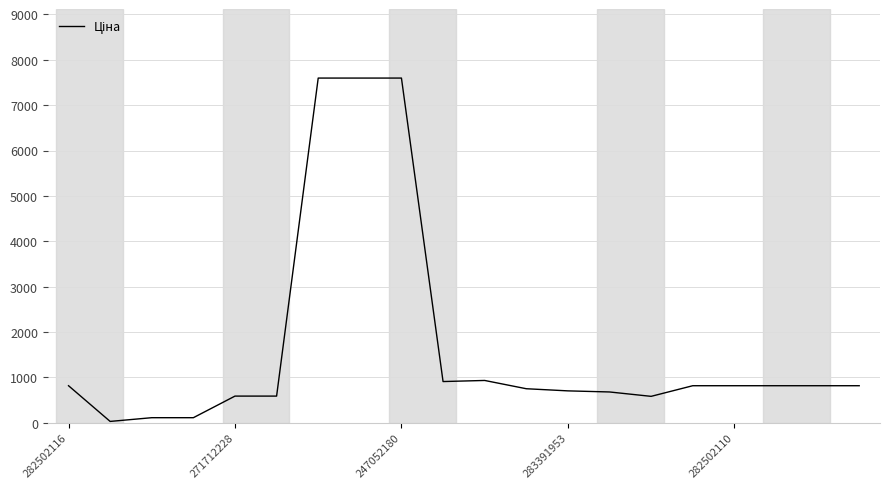

What is the difference between the maximum and minimum values?

7564.5